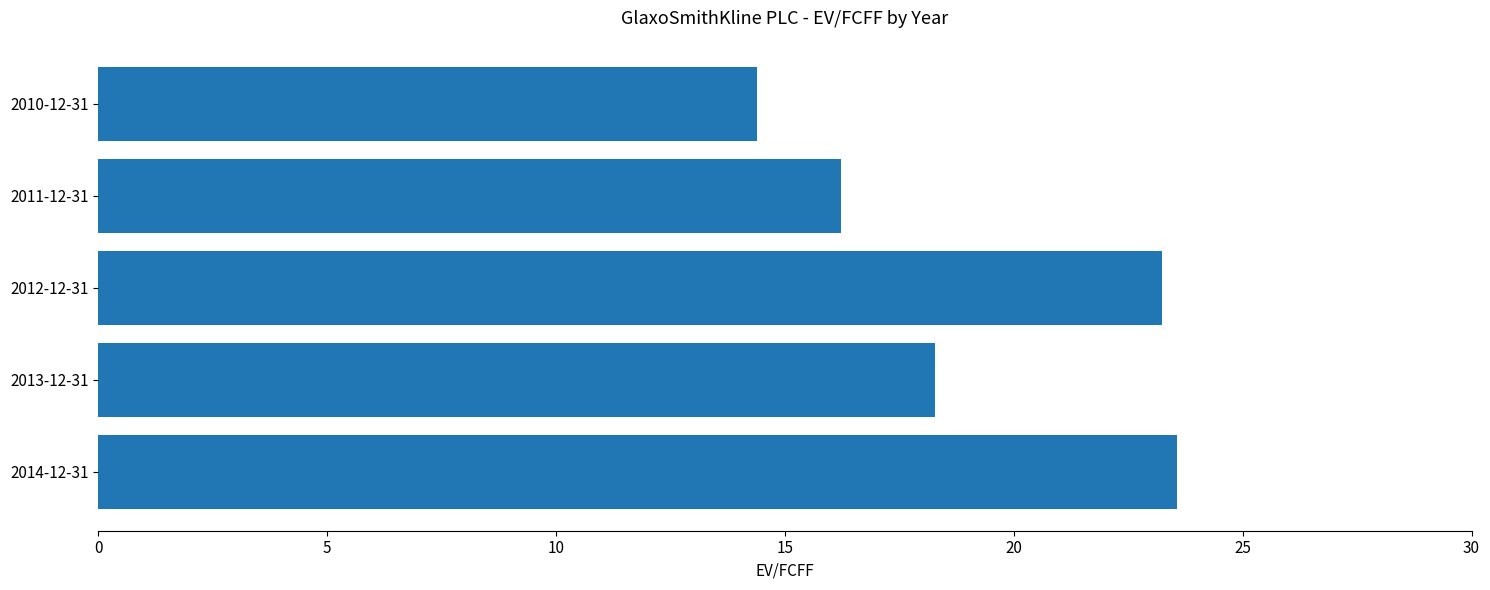

What is the minimum value shown in the chart?

14.4